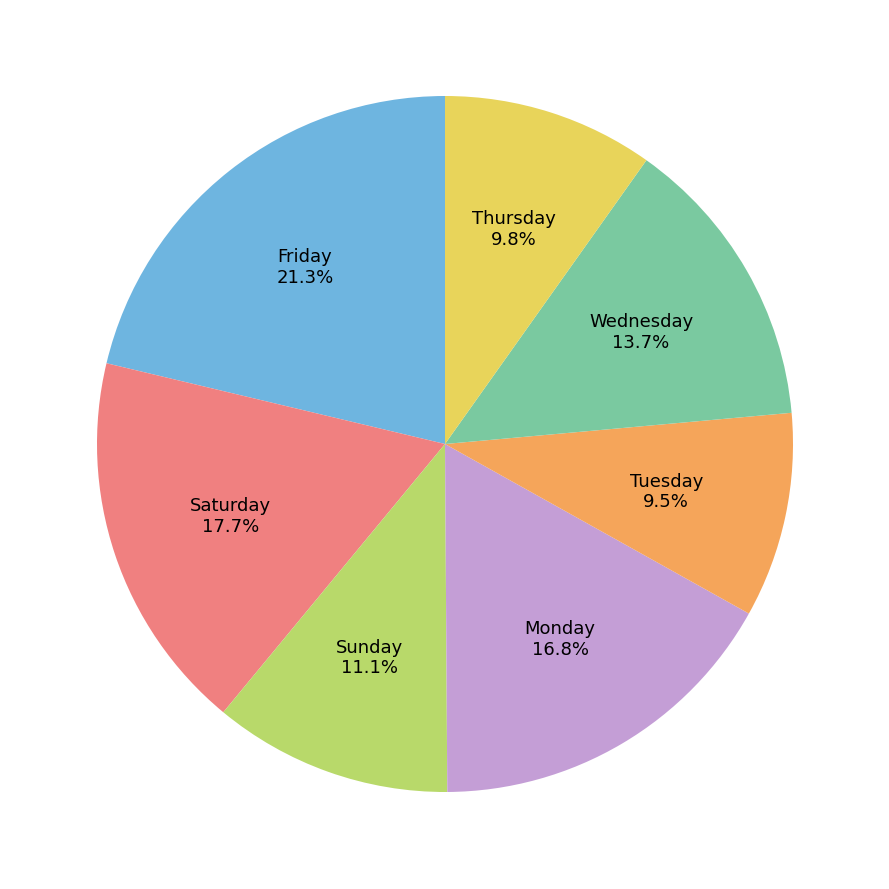

Is there any slice that represents more than half of the pie?

No